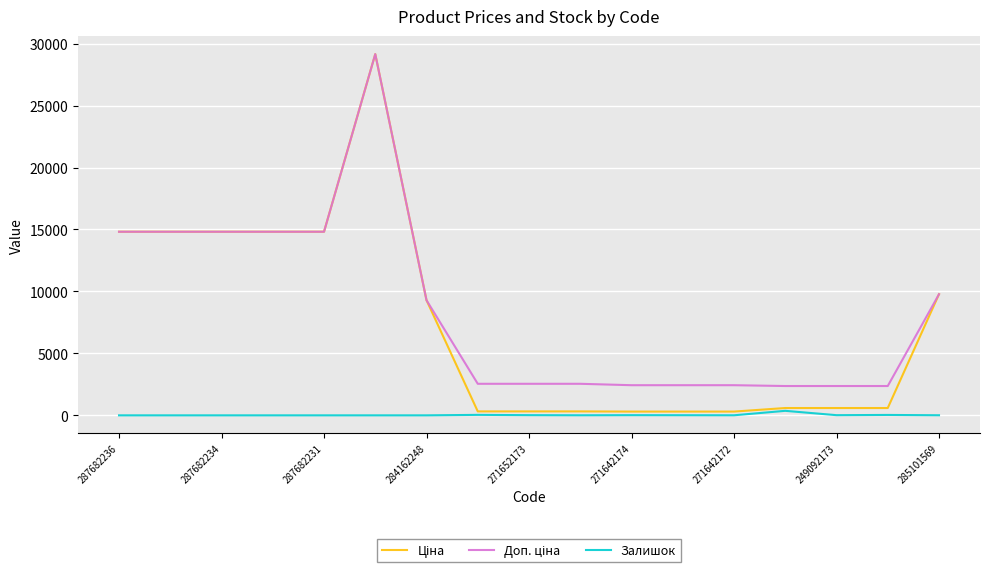

What is the maximum value shown in the chart?

29152.3